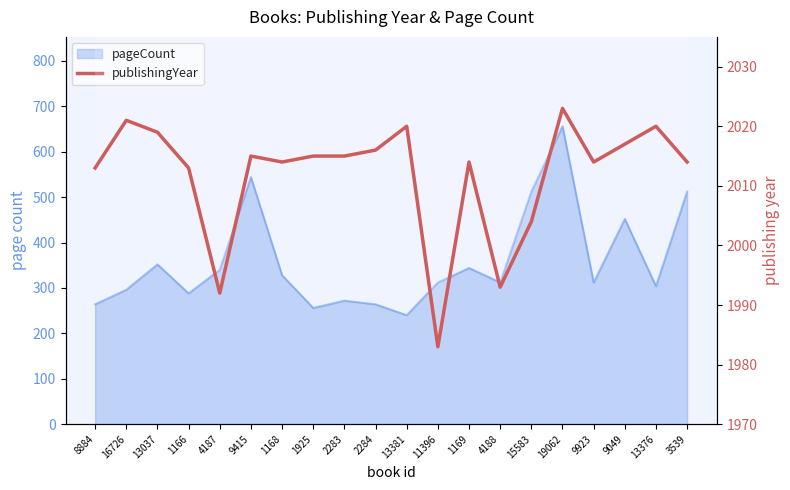

Is it true that the value at 4187 is 1992?

True